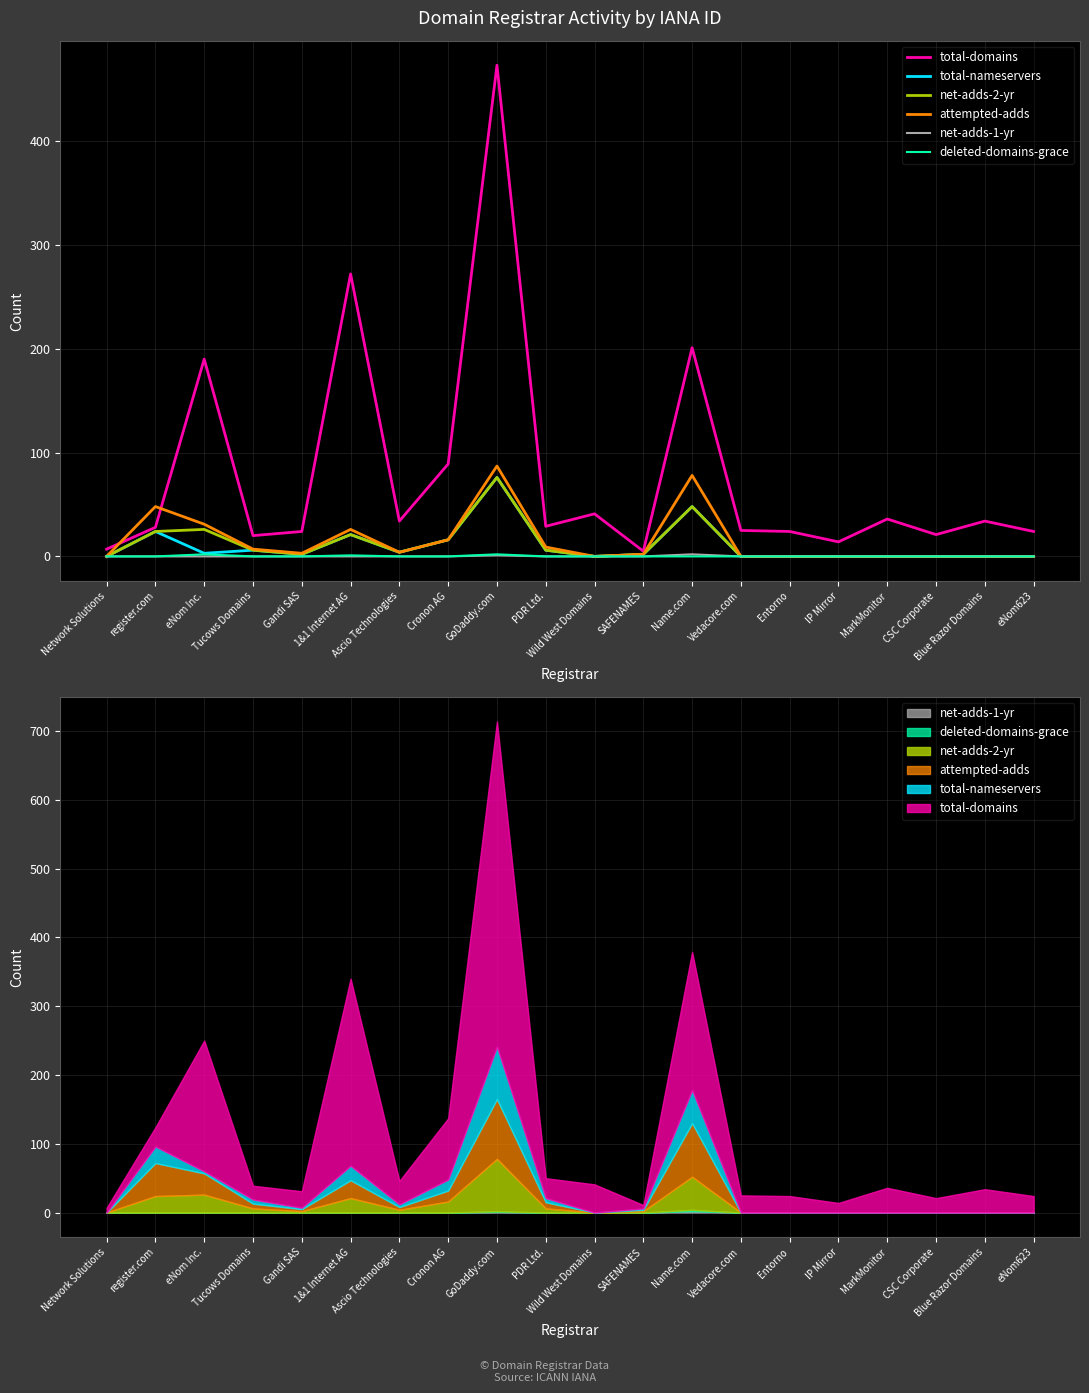

Which has a higher value, CSC Corporate or Wild West Domains?

Wild West Domains